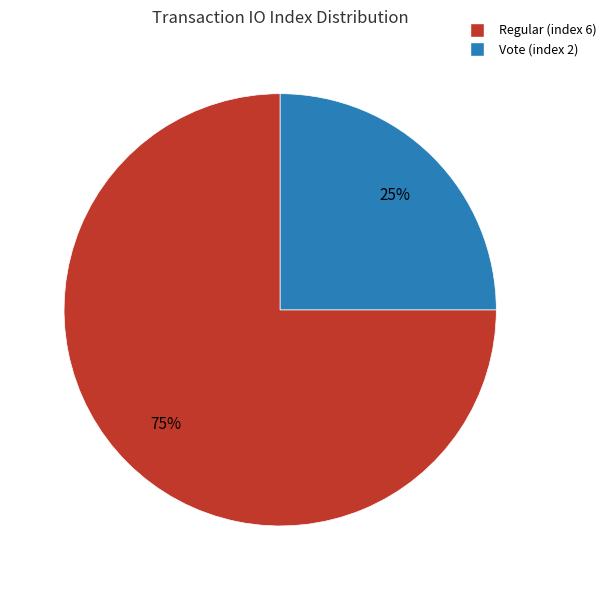

Rank the categories by value from lowest to highest.

Vote (index 2), Regular (index 6)